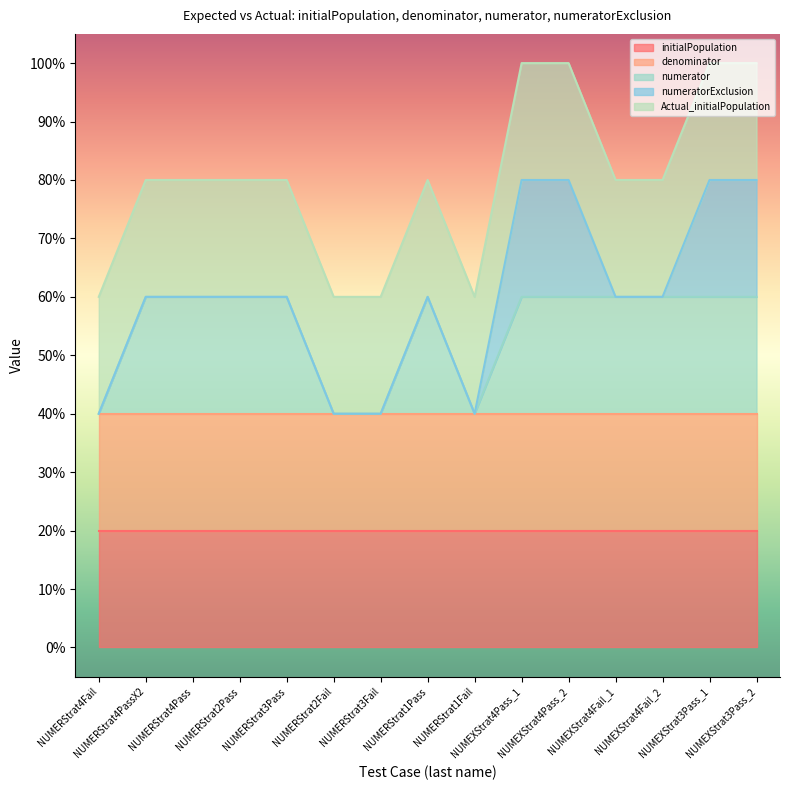

Reading right to left, list all the values displayed in this chart.

initialPopulation: NUMEXStrat3Pass_2=1	NUMEXStrat3Pass_1=1	NUMEXStrat4Fail_2=1	NUMEXStrat4Fail_1=1	NUMEXStrat4Pass_2=1	NUMEXStrat4Pass_1=1	NUMERStrat1Fail=1	NUMERStrat1Pass=1	NUMERStrat3Fail=1	NUMERStrat2Fail=1	NUMERStrat3Pass=1	NUMERStrat2Pass=1	NUMERStrat4Pass=1	NUMERStrat4PassX2=1	NUMERStrat4Fail=1
denominator: NUMEXStrat3Pass_2=1	NUMEXStrat3Pass_1=1	NUMEXStrat4Fail_2=1	NUMEXStrat4Fail_1=1	NUMEXStrat4Pass_2=1	NUMEXStrat4Pass_1=1	NUMERStrat1Fail=1	NUMERStrat1Pass=1	NUMERStrat3Fail=1	NUMERStrat2Fail=1	NUMERStrat3Pass=1	NUMERStrat2Pass=1	NUMERStrat4Pass=1	NUMERStrat4PassX2=1	NUMERStrat4Fail=1
numerator: NUMEXStrat3Pass_2=1	NUMEXStrat3Pass_1=1	NUMEXStrat4Fail_2=1	NUMEXStrat4Fail_1=1	NUMEXStrat4Pass_2=1	NUMEXStrat4Pass_1=1	NUMERStrat1Fail=0	NUMERStrat1Pass=1	NUMERStrat3Fail=0	NUMERStrat2Fail=0	NUMERStrat3Pass=1	NUMERStrat2Pass=1	NUMERStrat4Pass=1	NUMERStrat4PassX2=1	NUMERStrat4Fail=0
numeratorExclusion: NUMEXStrat3Pass_2=1	NUMEXStrat3Pass_1=1	NUMEXStrat4Fail_2=0	NUMEXStrat4Fail_1=0	NUMEXStrat4Pass_2=1	NUMEXStrat4Pass_1=1	NUMERStrat1Fail=0	NUMERStrat1Pass=0	NUMERStrat3Fail=0	NUMERStrat2Fail=0	NUMERStrat3Pass=0	NUMERStrat2Pass=0	NUMERStrat4Pass=0	NUMERStrat4PassX2=0	NUMERStrat4Fail=0
Actual_initialPopulation: NUMEXStrat3Pass_2=1	NUMEXStrat3Pass_1=1	NUMEXStrat4Fail_2=1	NUMEXStrat4Fail_1=1	NUMEXStrat4Pass_2=1	NUMEXStrat4Pass_1=1	NUMERStrat1Fail=1	NUMERStrat1Pass=1	NUMERStrat3Fail=1	NUMERStrat2Fail=1	NUMERStrat3Pass=1	NUMERStrat2Pass=1	NUMERStrat4Pass=1	NUMERStrat4PassX2=1	NUMERStrat4Fail=1